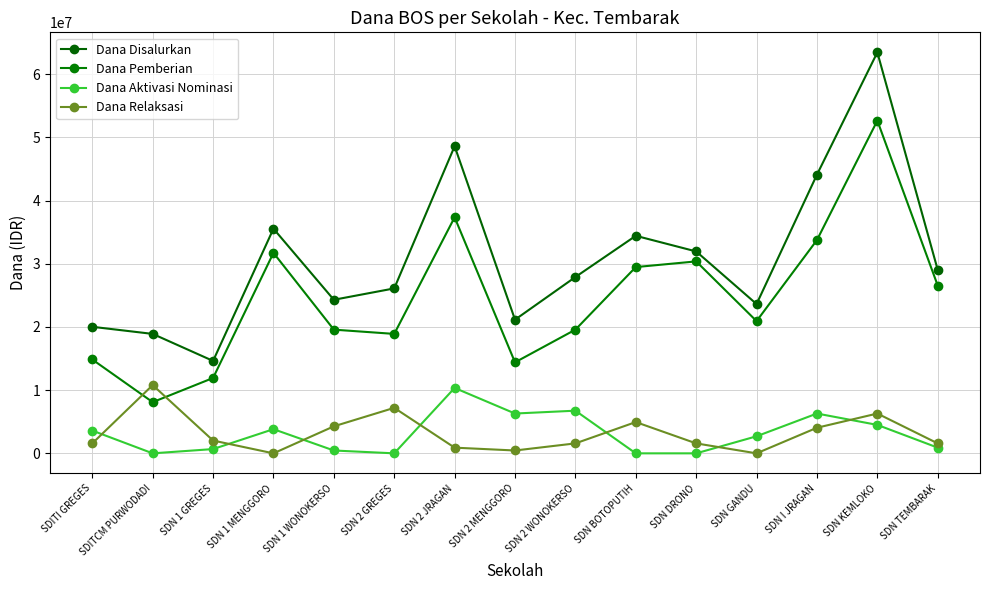

Which has a higher value, SDN GANDU or SDN 2 MENGGORO?

SDN GANDU